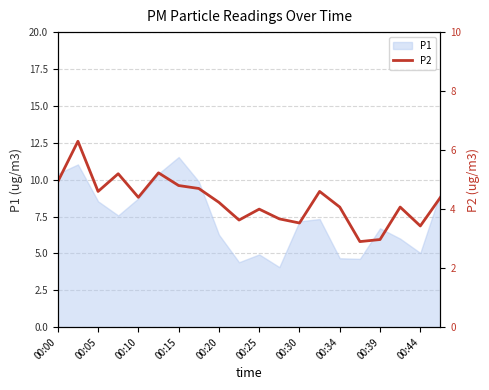

At which label does P1 reach its peak?

00:15